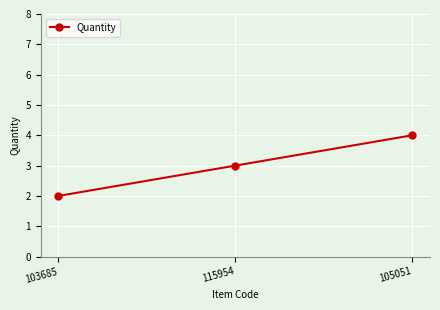

Count the values in the range 2 to 4.

3